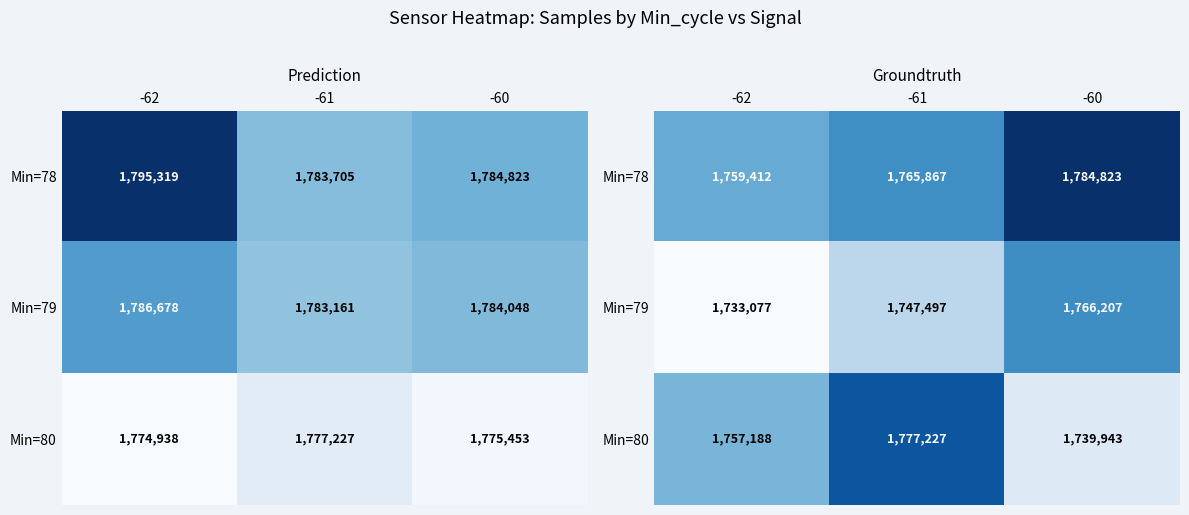

Which series changed the most between -62 and -60?

Min=79